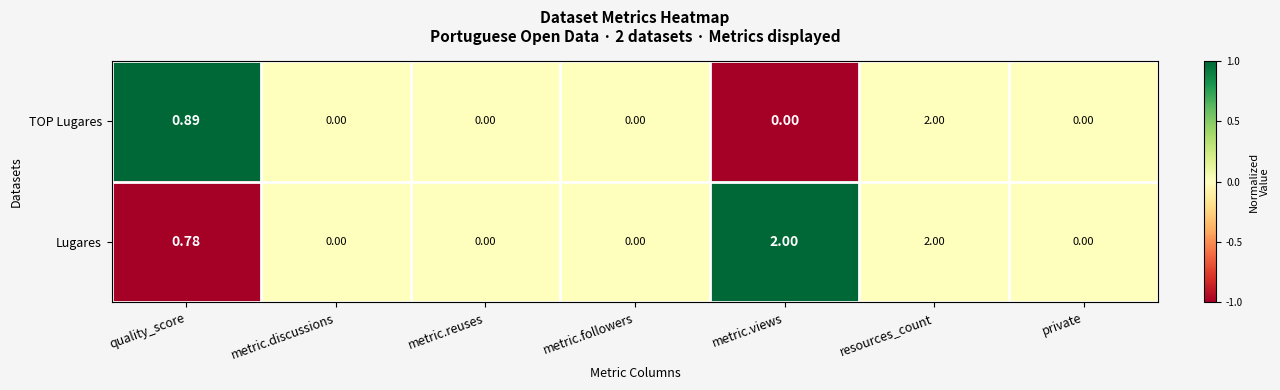

Where is TOP Lugares nearest to the value 1?

quality_score